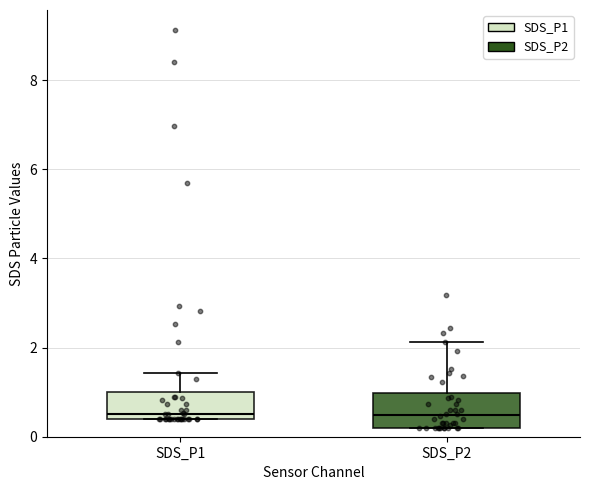

Reading left to right, read every box against the y-axis: the position of its median line, the range the box covers, and the ends of its whiskers. The values are not printed on the chart, so give them approximately, as read against the axis.

SDS_P1: median 0.6, box 0.4 to 1.0, whiskers 0.4 to 1.4
SDS_P2: median 0.4, box 0.2 to 1.0, whiskers 0.2 to 2.2